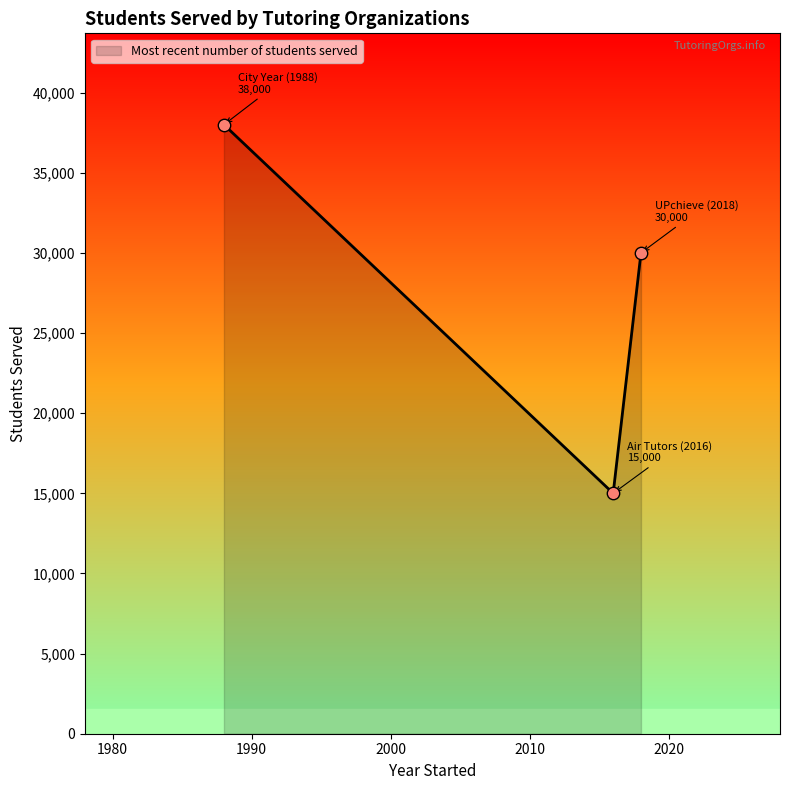

What is the minimum value shown in the chart?

15000